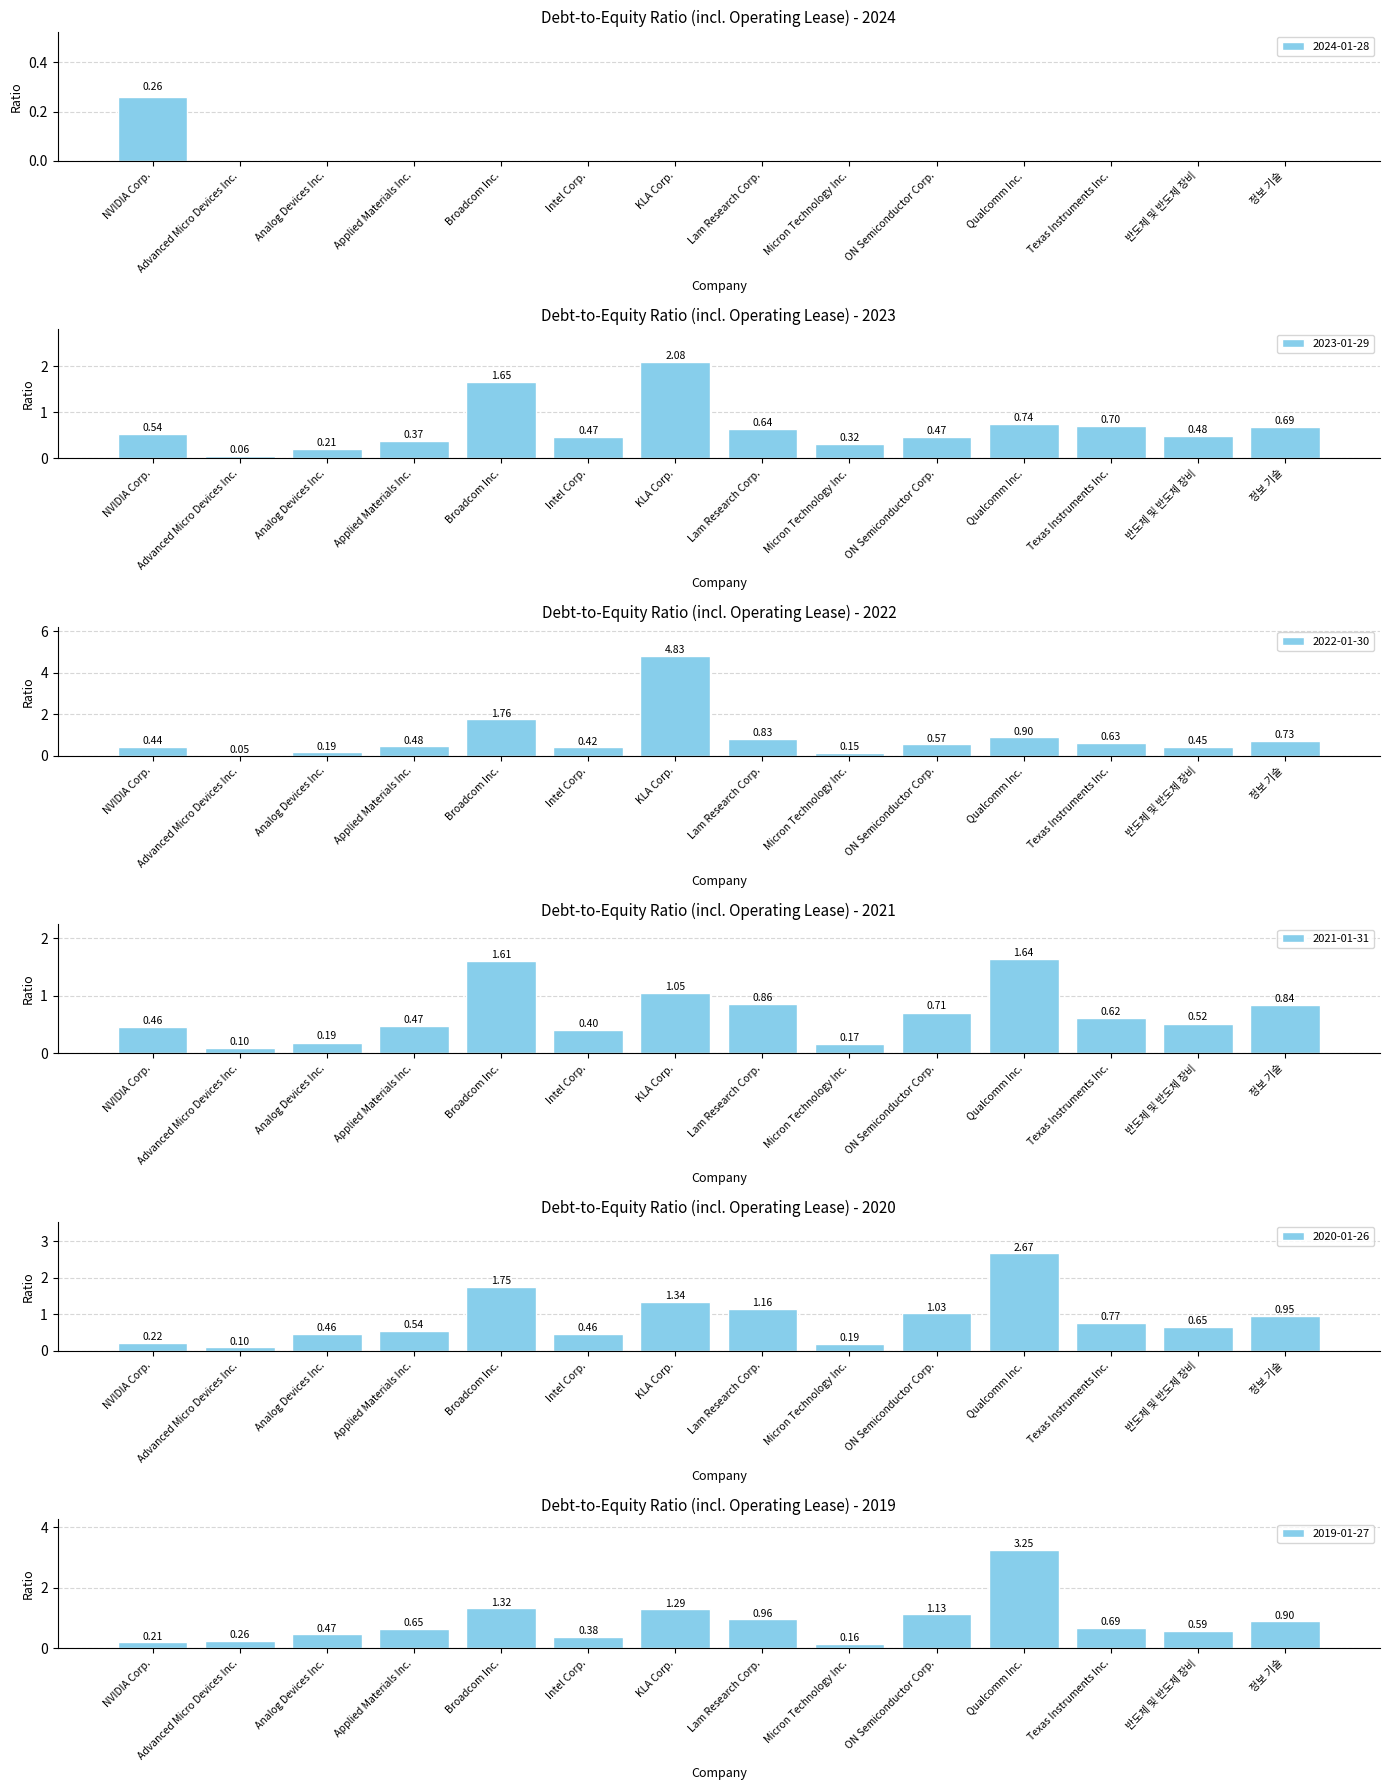

Which has a higher value, Broadcom Inc. or Analog Devices Inc.?

Broadcom Inc.